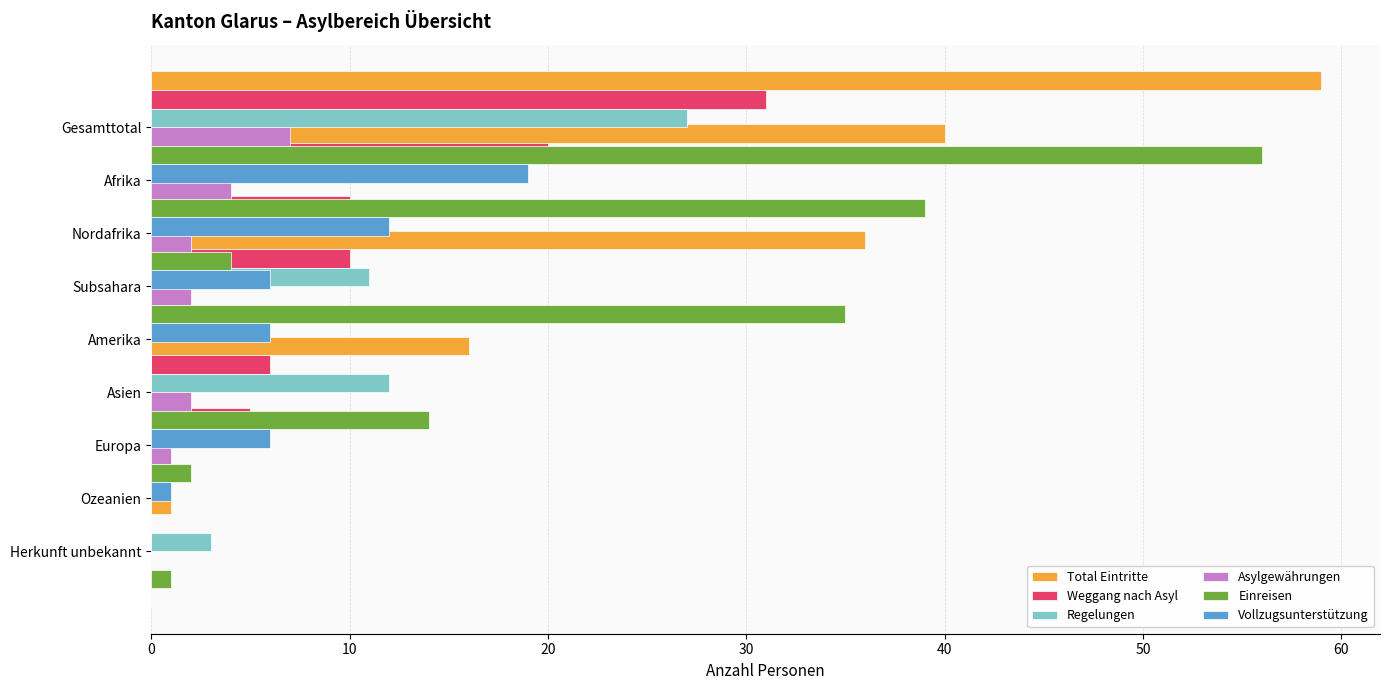

List the series in order of their peak value, highest first.

Total Eintritte, Einreisen, Weggang nach Asyl, Regelungen, Vollzugsunterstützung, Asylgewährungen